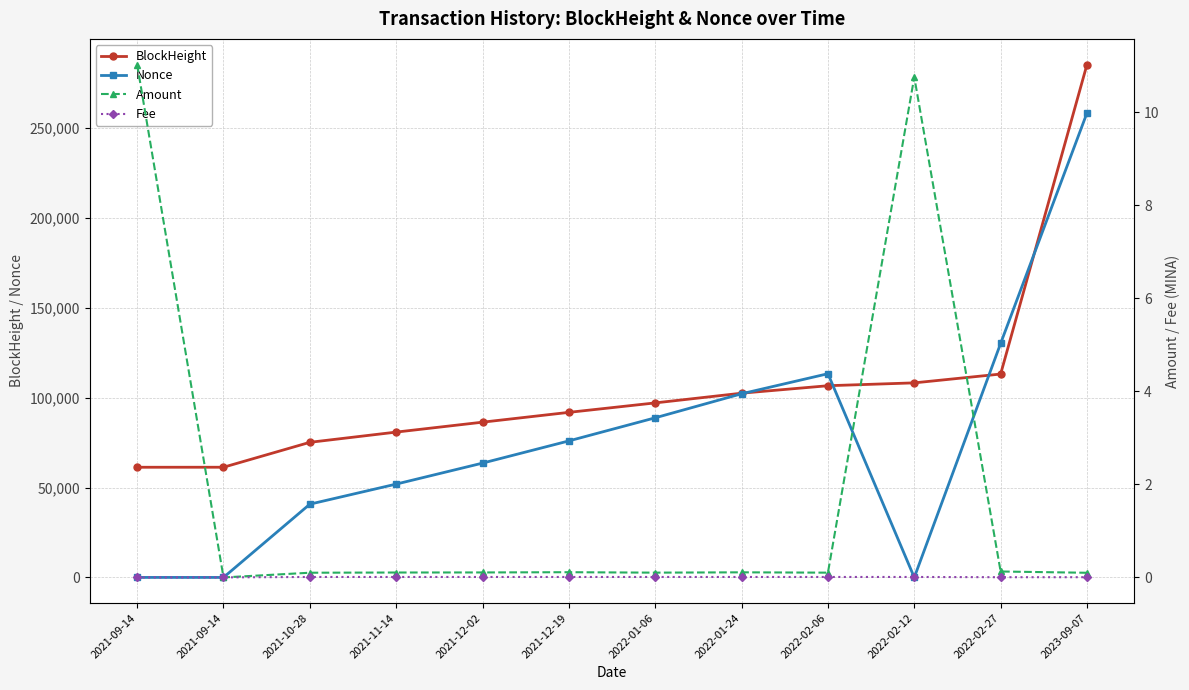

Reading left to right, extract all data points from this chart.

BlockHeight: 61302.0	61313.0	75178.0	80865.0	86384.0	91847.0	97110.0	102511.0	106666.0	108257.0	113162.0	285371.0
Nonce: 4.0	0.0	40762.0	51935.0	63610.0	75966.0	88820.0	102187.0	113345.0	1.0	130193.0	258428.0
Amount: 11.0	0.0	0.1	0.1	0.1	0.1	0.1	0.1	0.1	10.8	0.1	0.1
Fee: 0.0	0.0	0.0	0.0	0.0	0.0	0.0	0.0	0.0	0.0	0.0	0.0